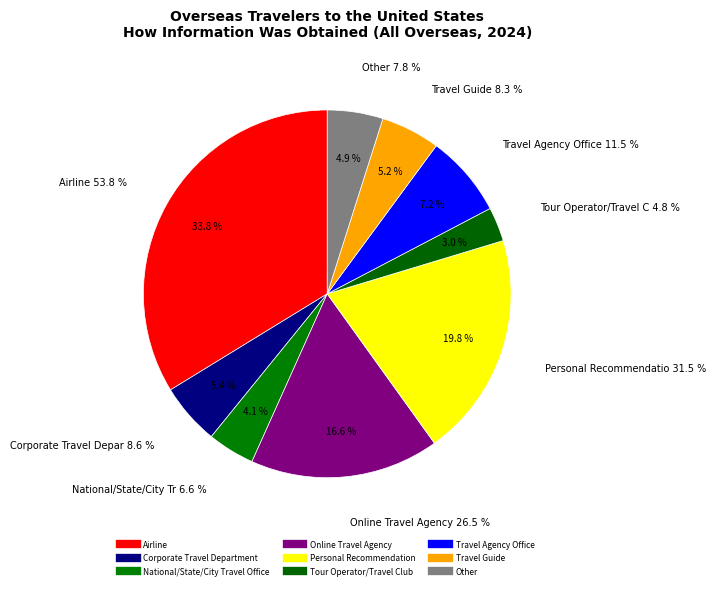

Is there any slice that represents more than half of the pie?

No